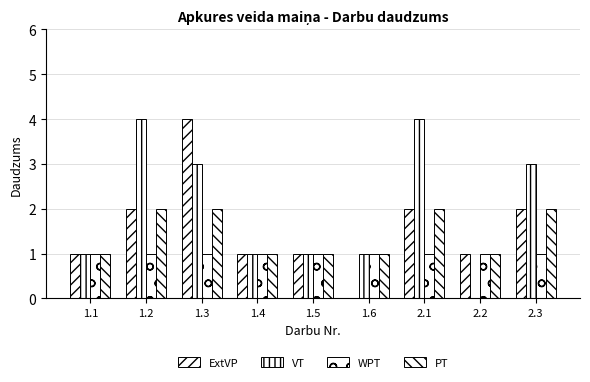

What is the difference between the highest and lowest values at 2.3?

2